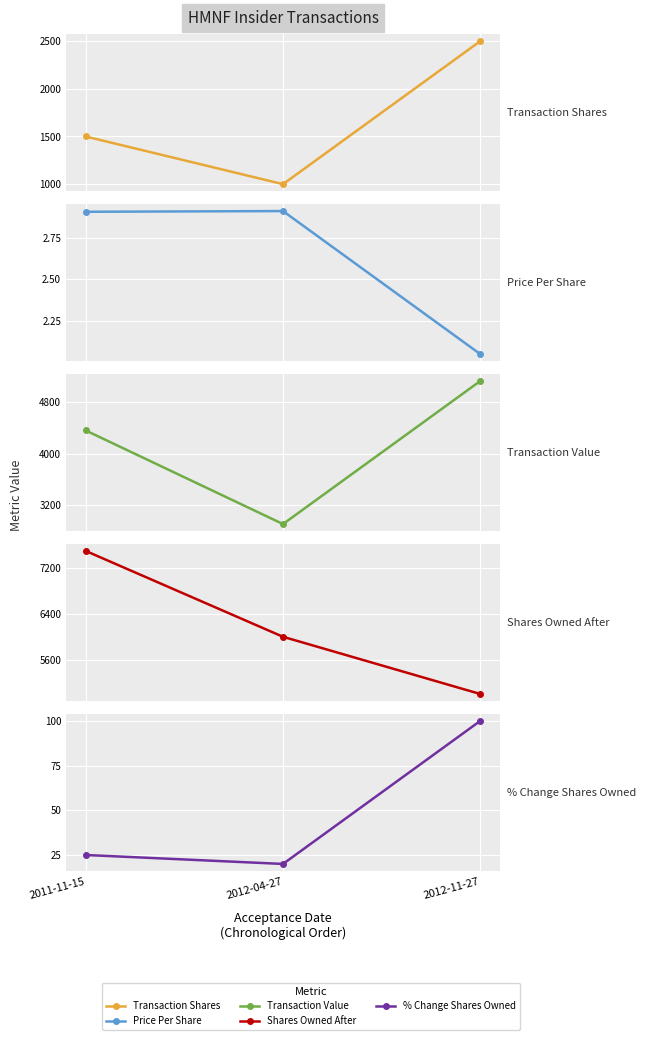

Is this an area chart (filled region under the line)?

No